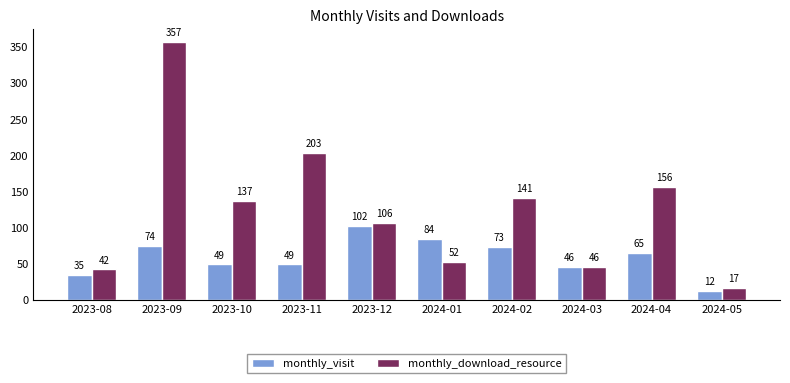

What is the label of the 10th bar from the right?

2023-08